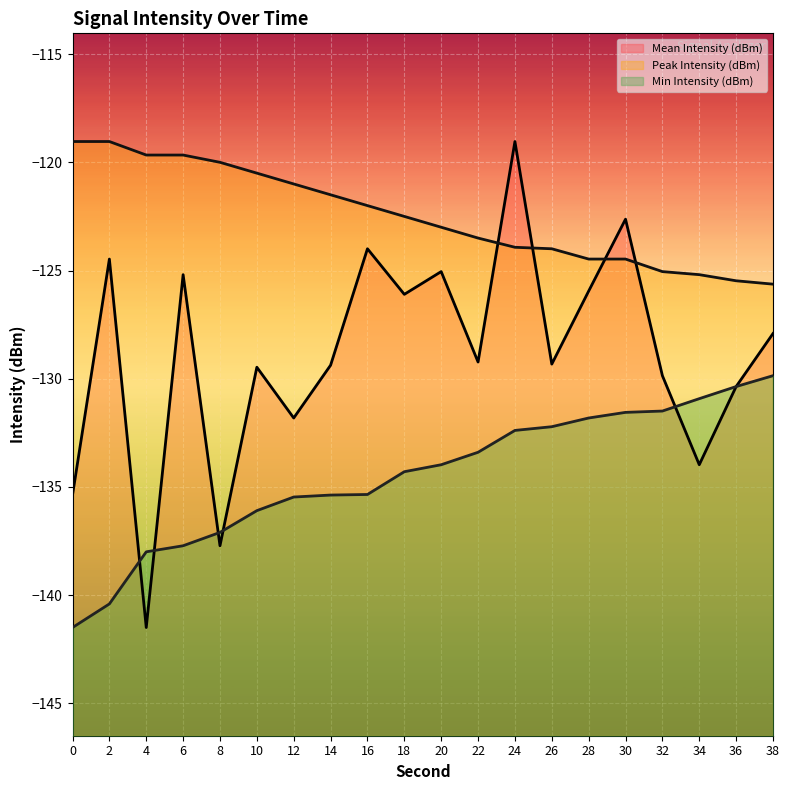

What are all the series names shown in the legend?

Mean Intensity (dBm), Peak Intensity (dBm), Min Intensity (dBm)